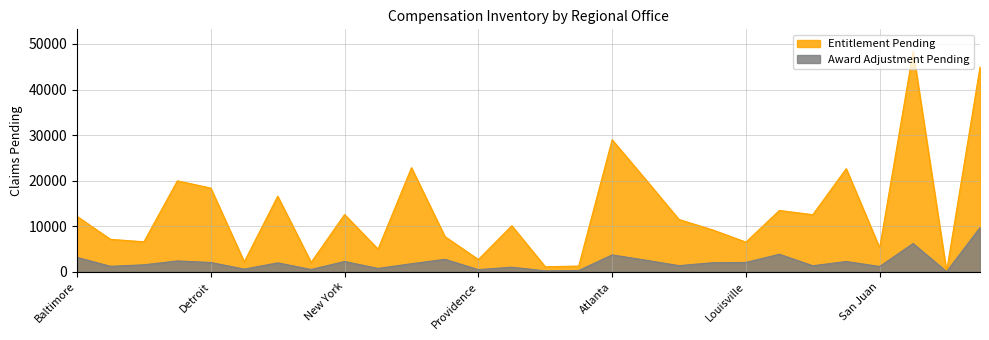

Is the value of Award Adjustment Pending at Detroit greater than the value of Entitlement Pending at New York?

No